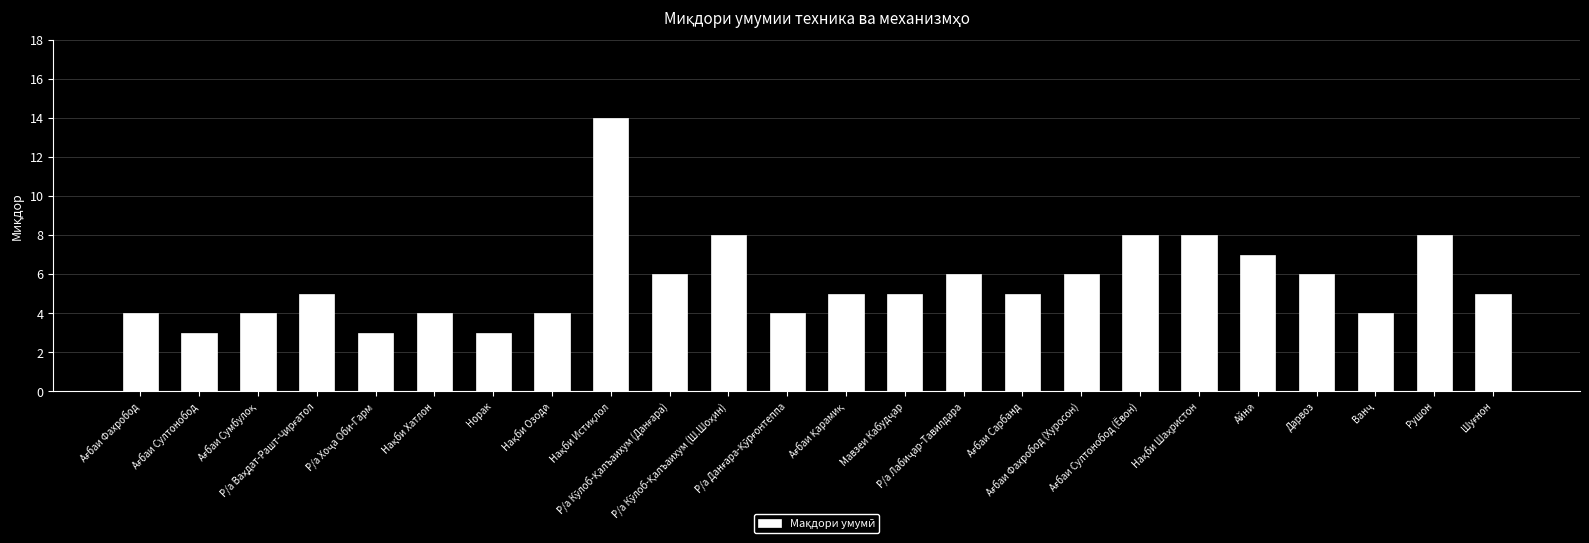

What is the minimum value shown in the chart?

3